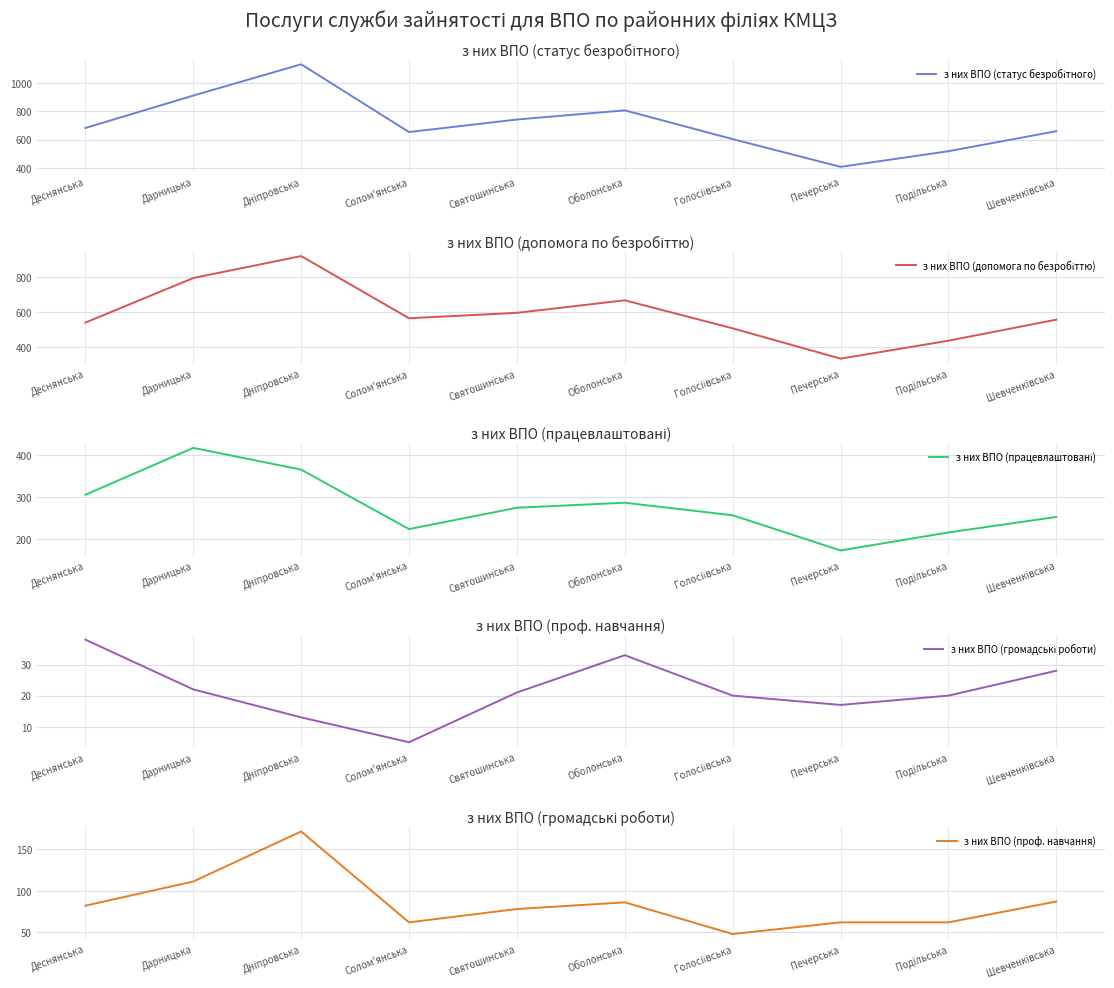

How many lines are shown in the chart?

5